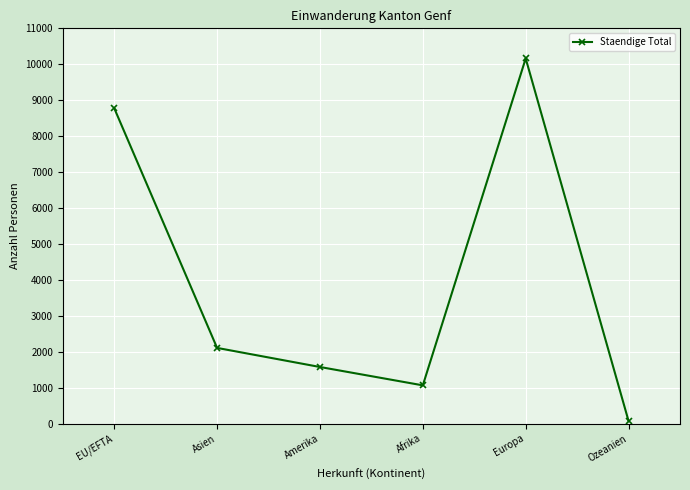

What is the greatest value displayed?

10162